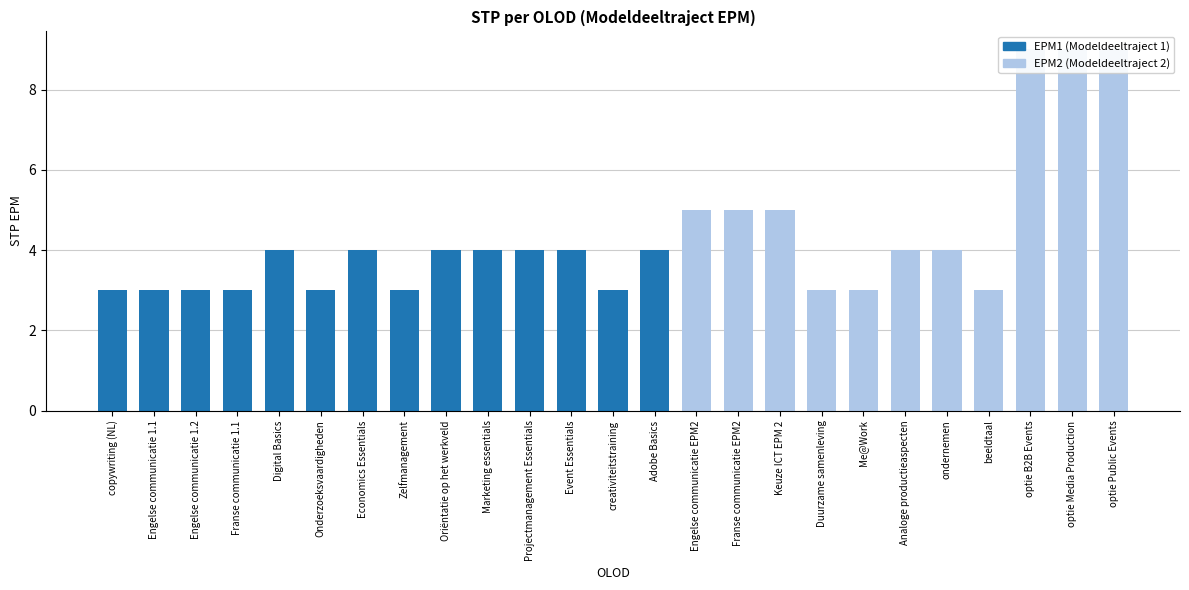

Is it true that the value at Me@Work is 3?

True